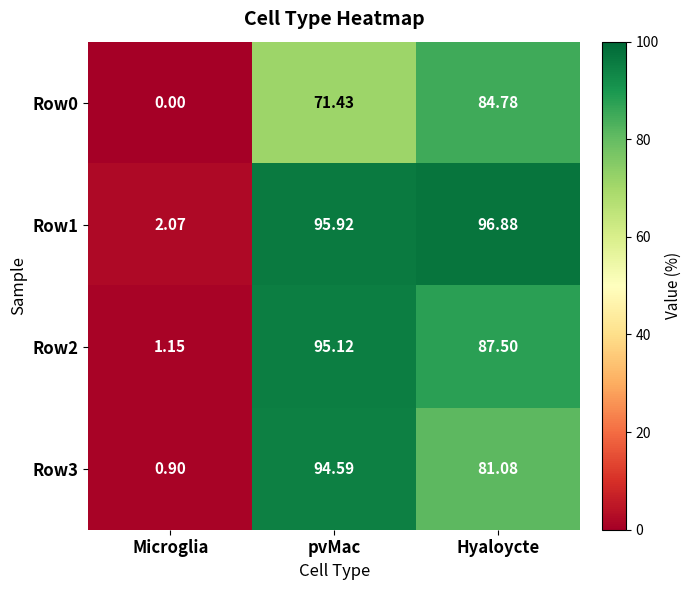

Rank the categories by Row1 value from highest to lowest.

Hyaloycte, pvMac, Microglia